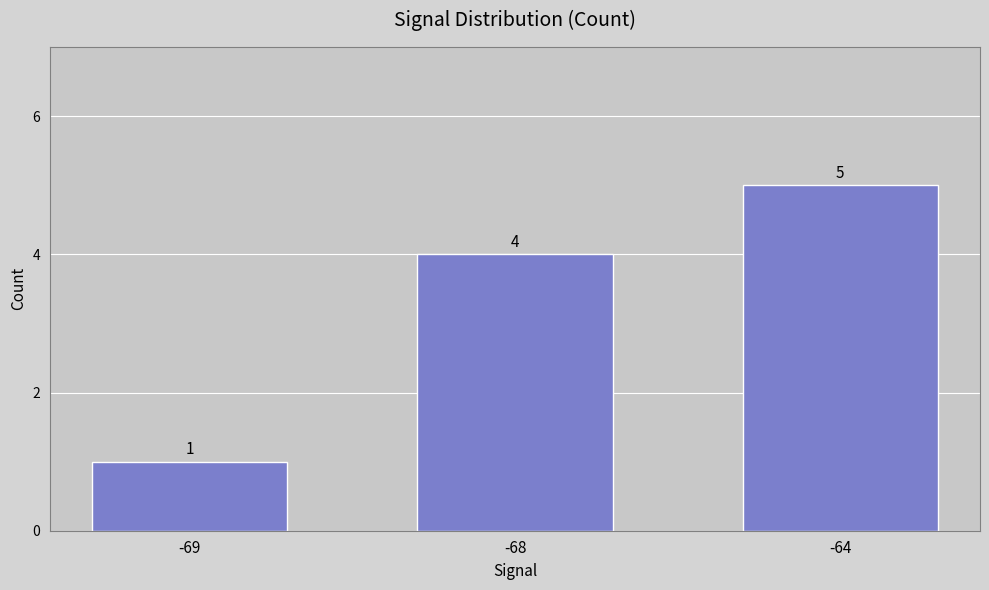

Which label corresponds to the largest value in the chart?

-64